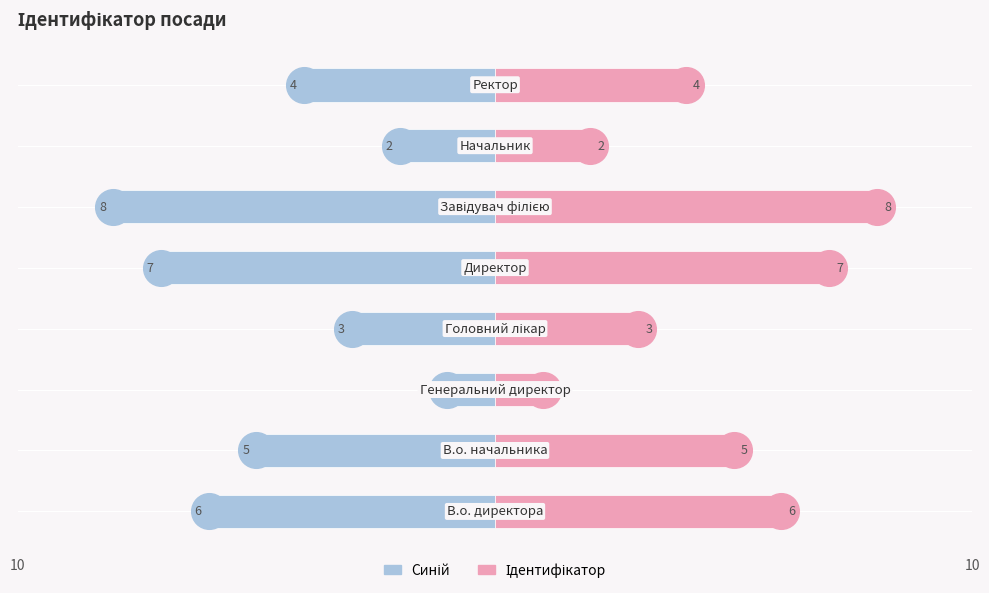

Which series contains the lowest Y value?

Ліворуч (синій)